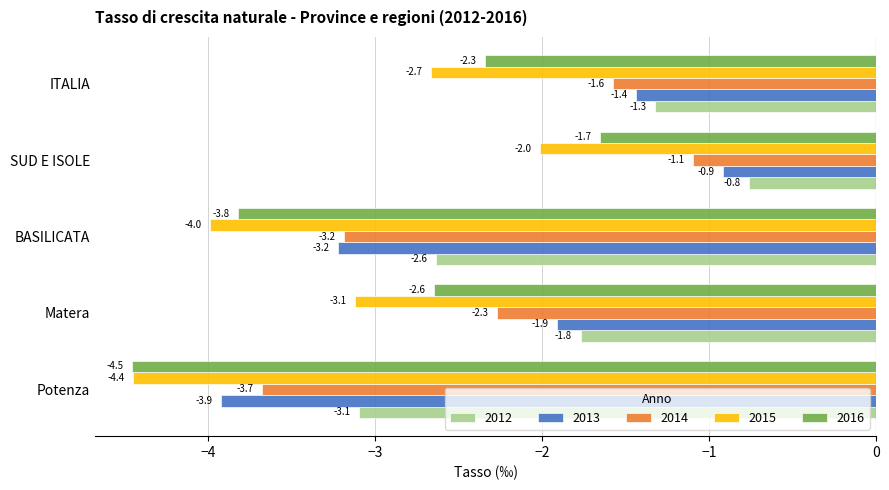

What is the average value of the 2013 series?

-2.3